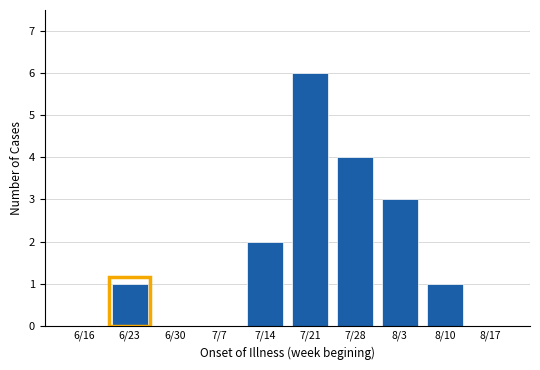

Reading right to left, list all the values displayed in this chart.

8/17=0	8/10=1	8/3=3	7/28=4	7/21=6	7/14=2	7/7=0	6/30=0	6/23=1	6/16=0